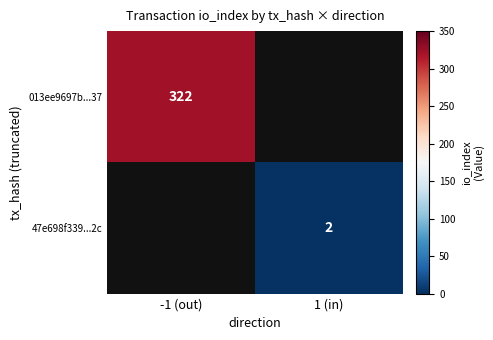

The 013ee9697b...37 series shows 452 at -1 (out). True or false?

False